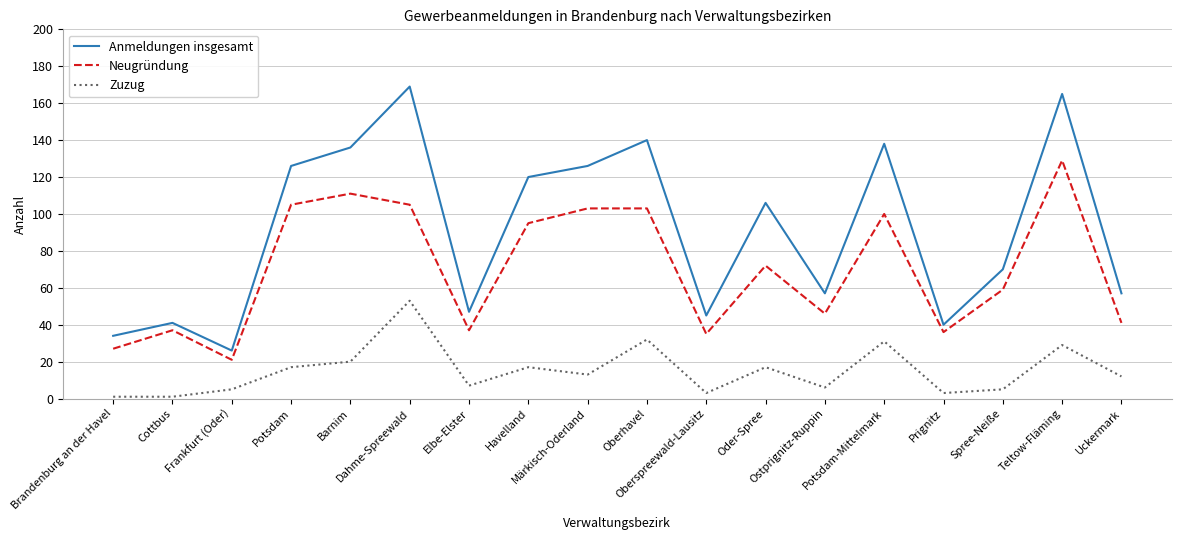

What are all the series names shown in the legend?

Anmeldungen insgesamt, Neugründung, Zuzug